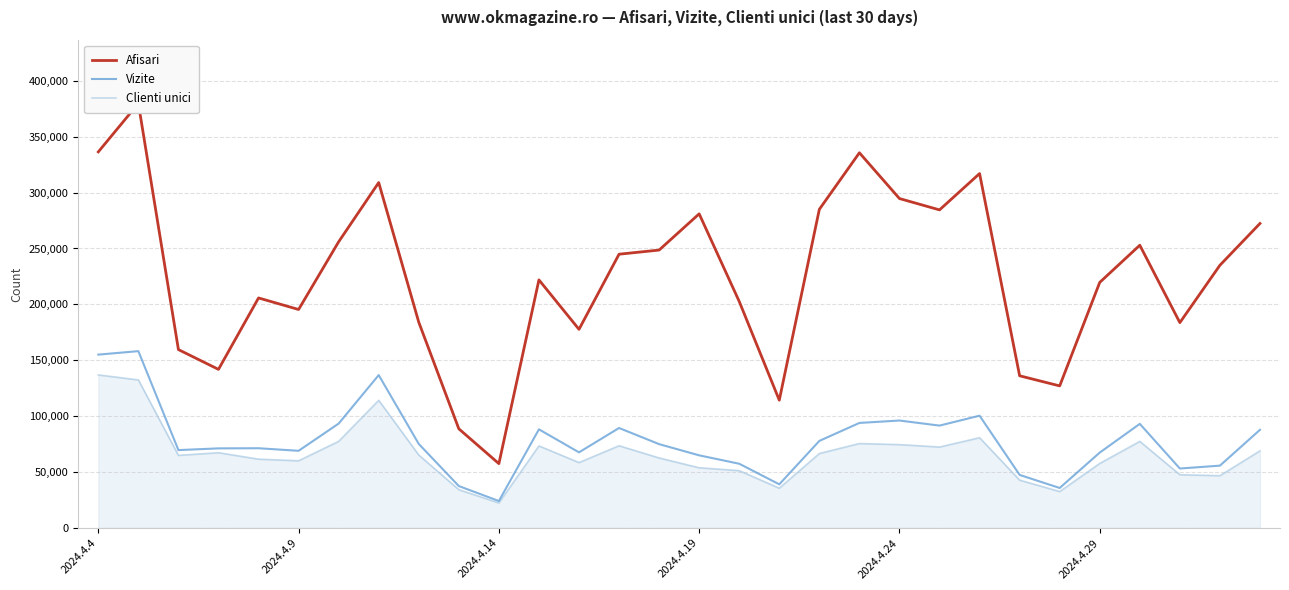

What is the minimum value for Vizite?

24080